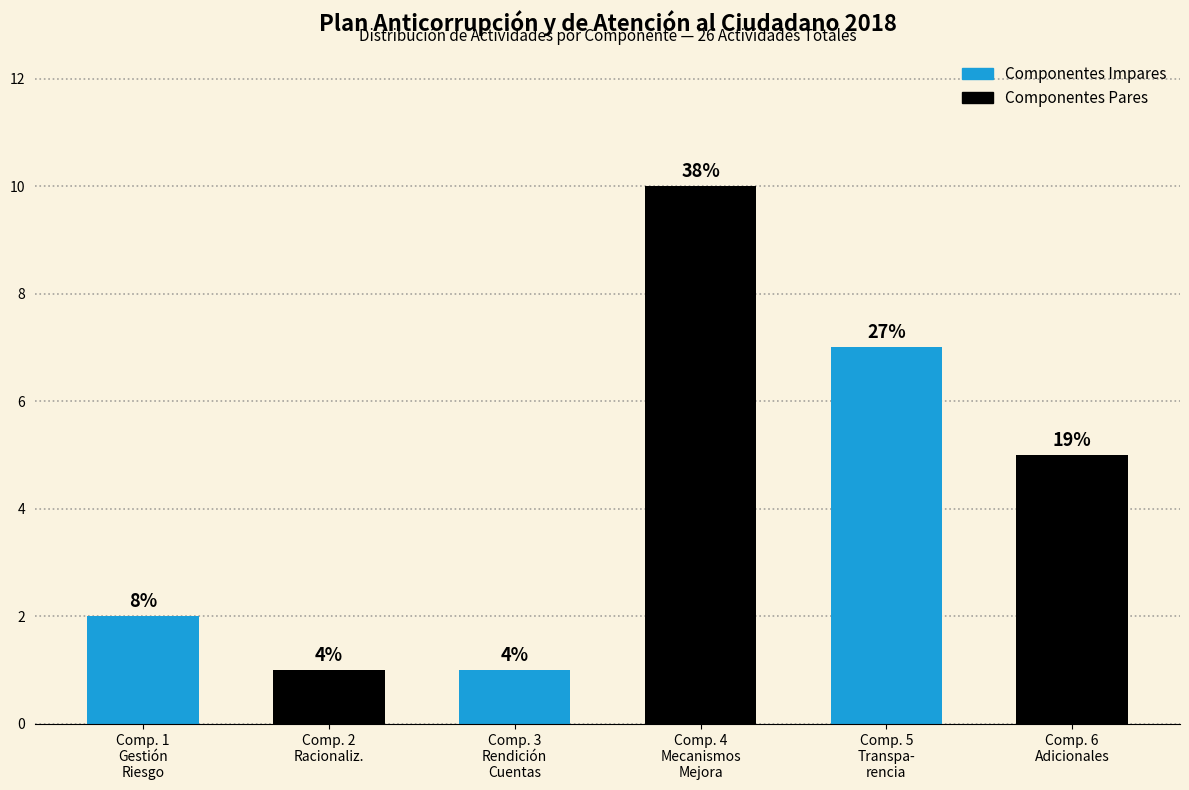

Are the bars horizontal?

No